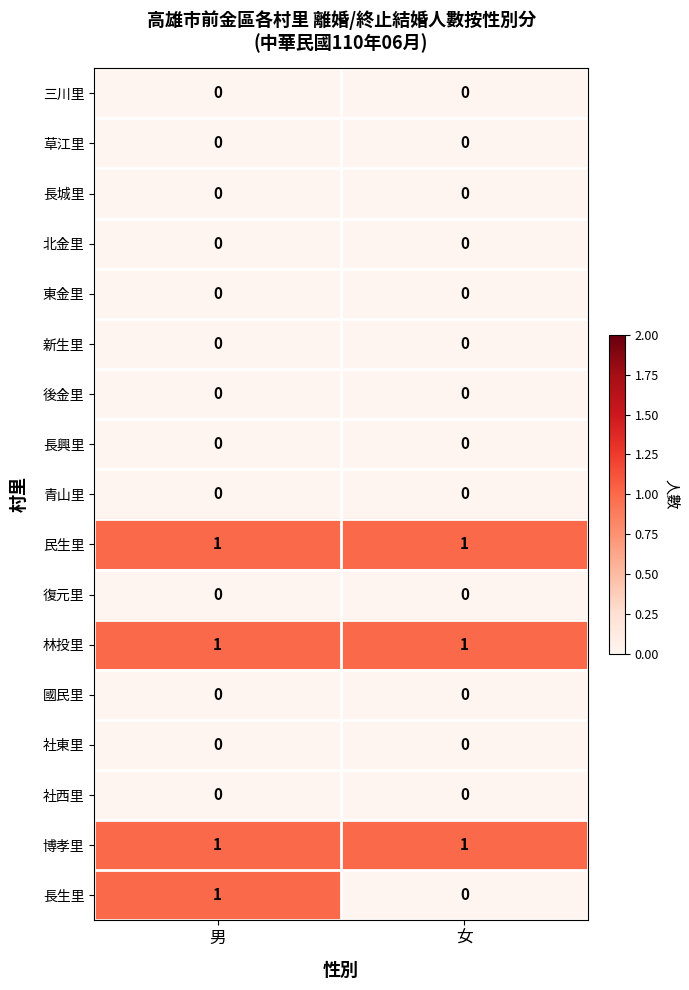

At which label is 長生里 closest to 0?

女